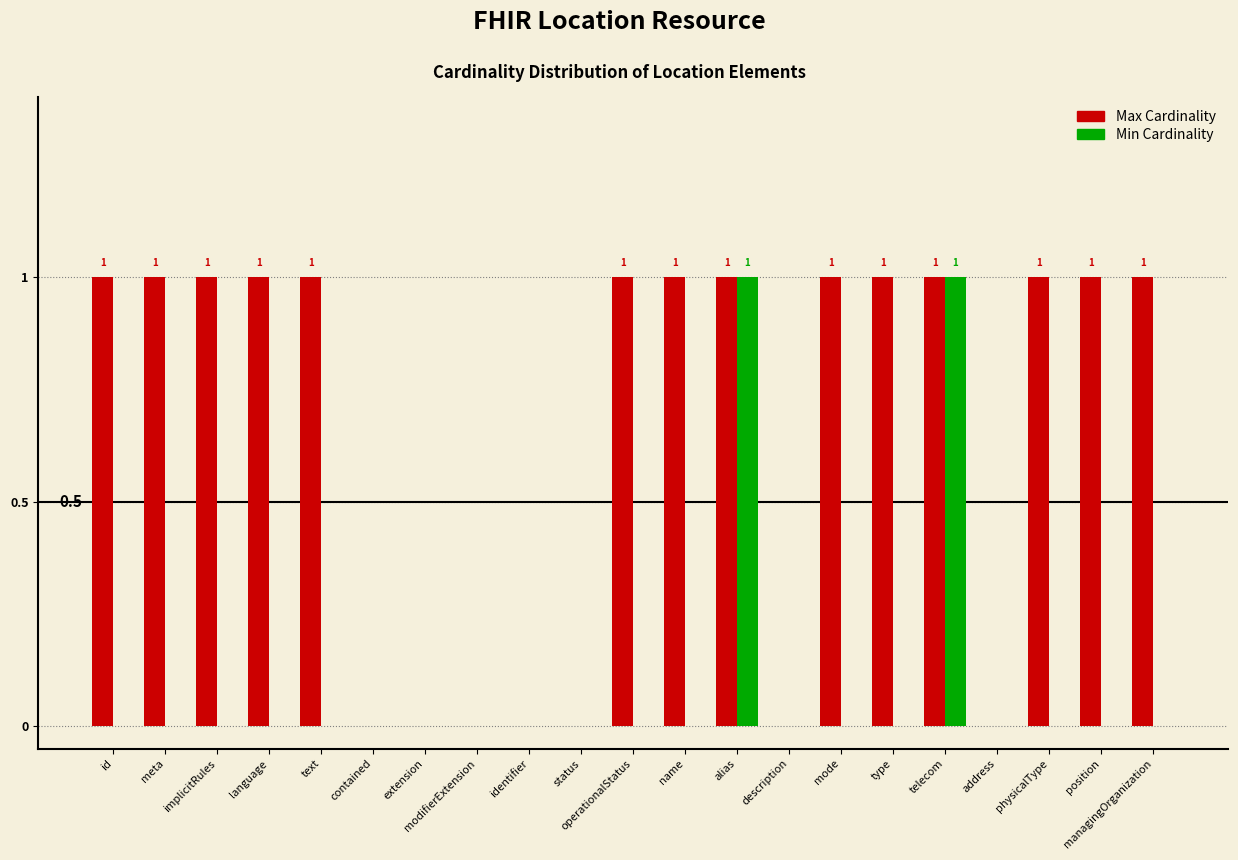

Which series has the largest total across all categories?

Max Cardinality